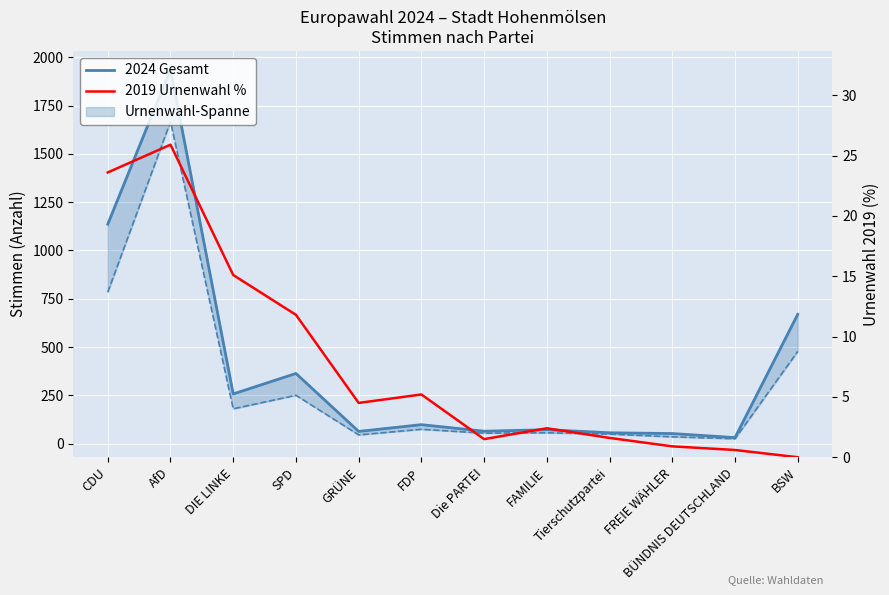

Is it true that 2024 Urnenwahl equals 477.0 at BSW?

True